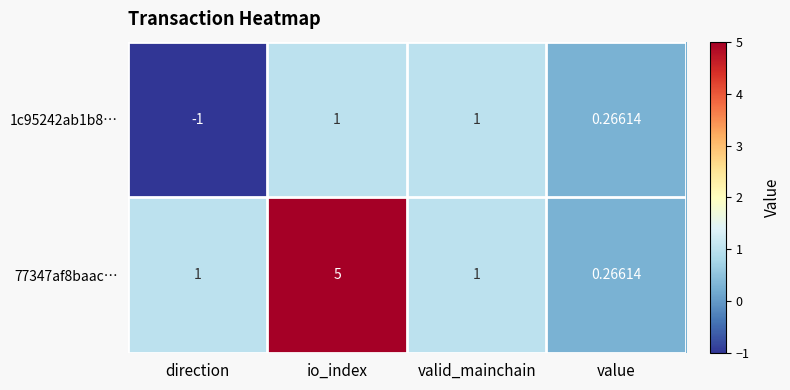

At which category is the sum across all series the highest?

io_index